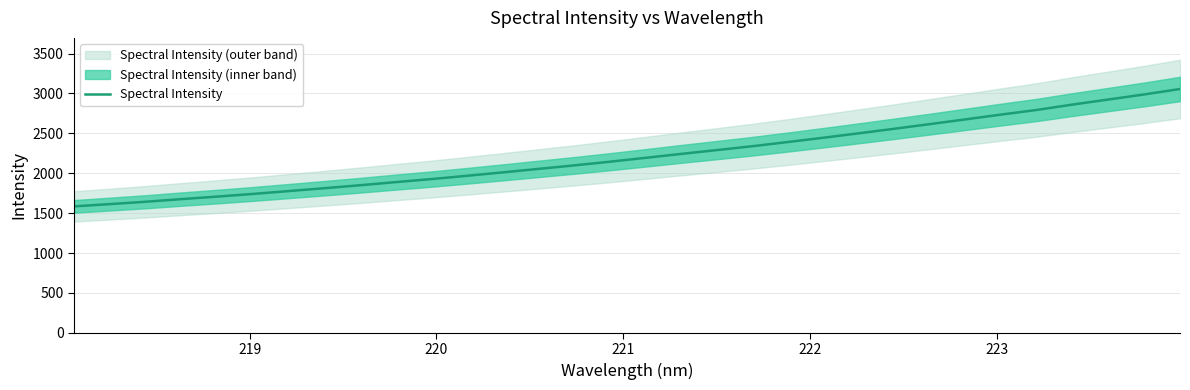

How many values are below 2192?

16